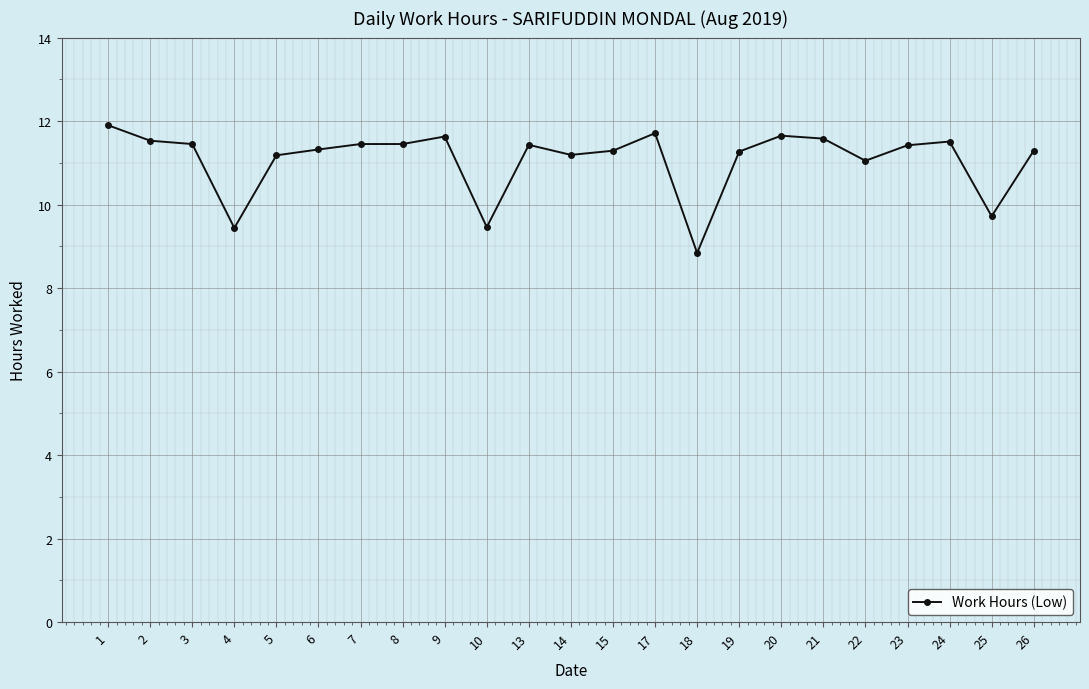

True or false: there are more than 2 points higher than both neighbors.

True